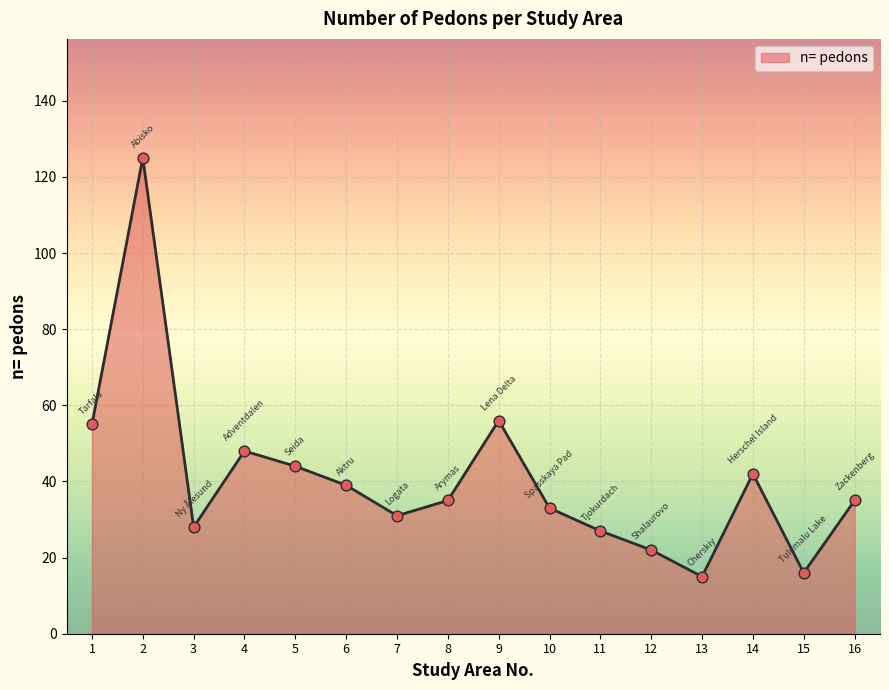

Between 1 and 11, which is larger?

1